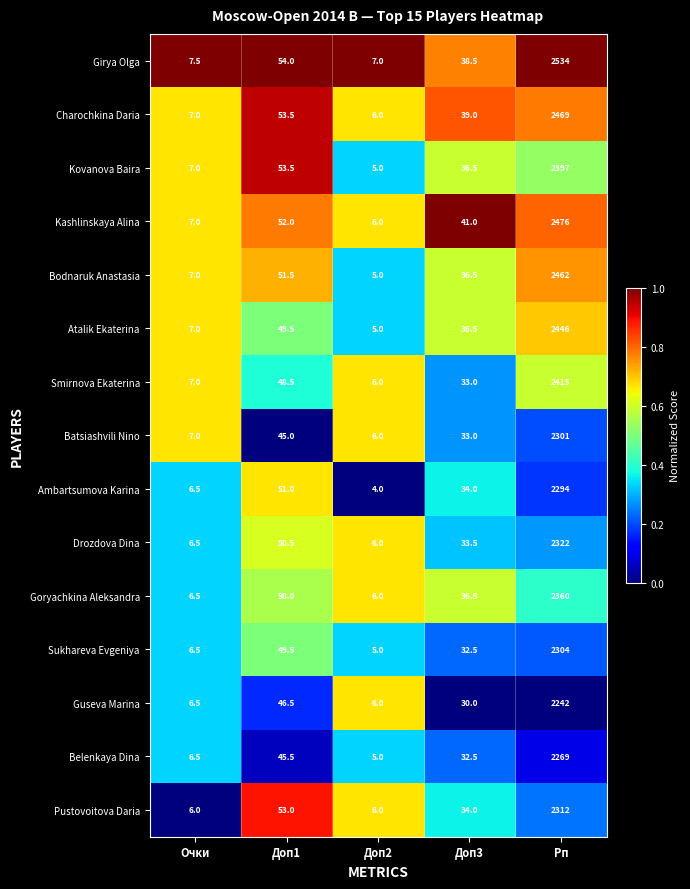

True or false: Bodnaruk Anastasia has a value of 8.4 at Доп2.

False